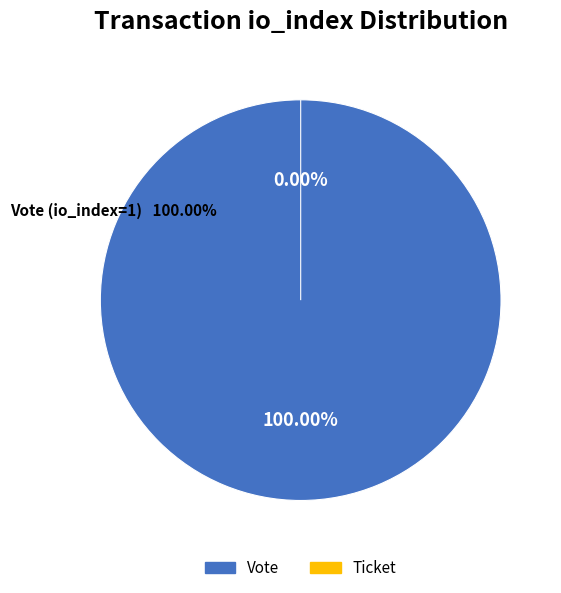

Which has a higher value, Ticket (io_index=0) or Vote (io_index=1)?

Vote (io_index=1)